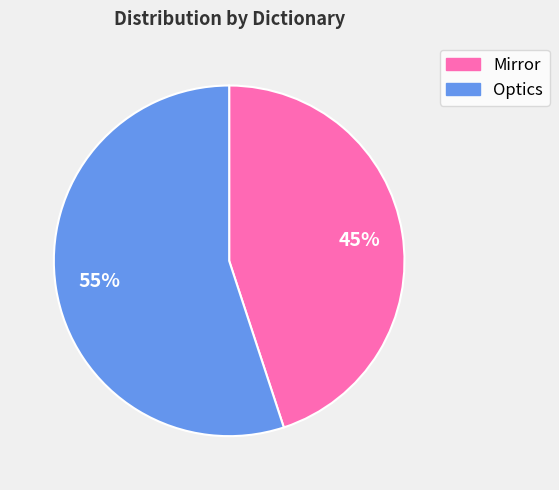

Is it true that Mirror is 56% of the pie?

False